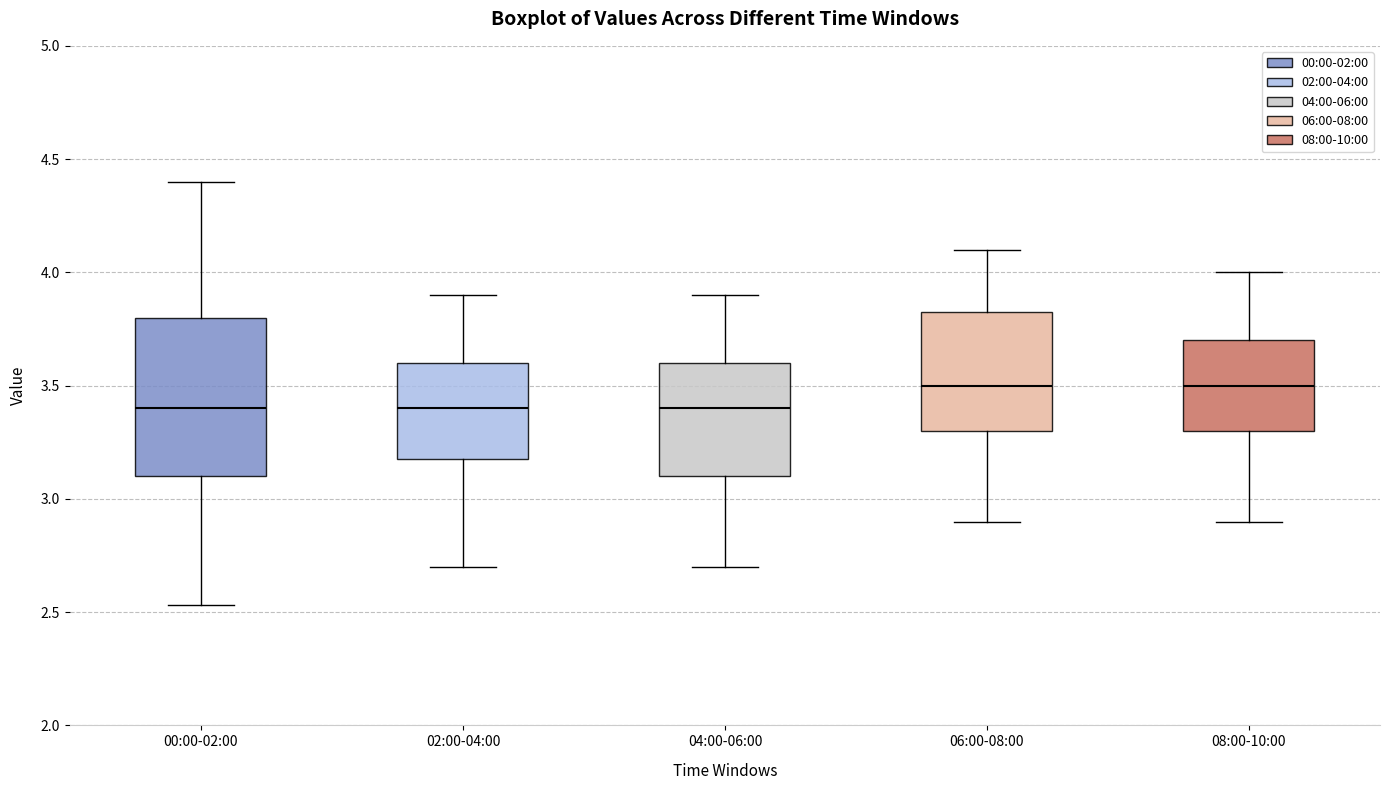

Which box is the tallest, from its lower edge to its upper edge?

00:00-02:00